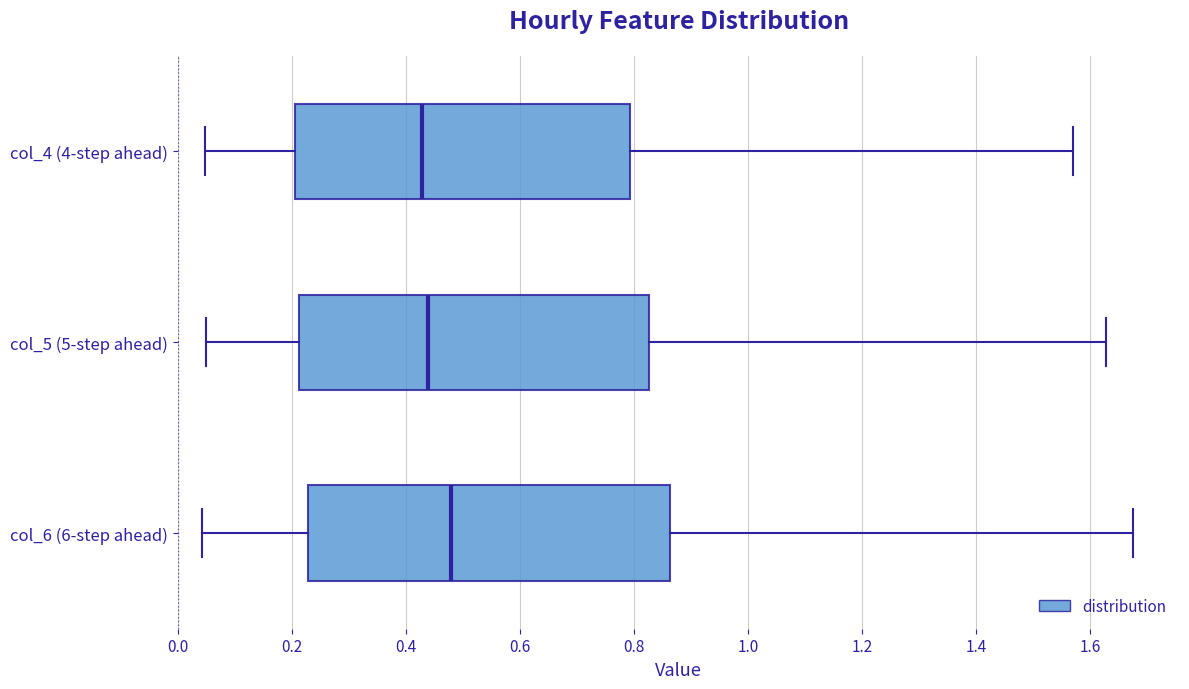

Reading bottom to top, transcribe this box plot: for each box, give where its median line is, the range the box spans, and where its two whiskers end, as read against the x-axis. The values are not printed on the chart, so give them approximately, as read against the axis.

col_6 (6-step ahead): median 0.48, box 0.22 to 0.86, whiskers 0.04 to 1.68
col_5 (5-step ahead): median 0.44, box 0.22 to 0.82, whiskers 0.06 to 1.62
col_4 (4-step ahead): median 0.42, box 0.20 to 0.80, whiskers 0.04 to 1.58